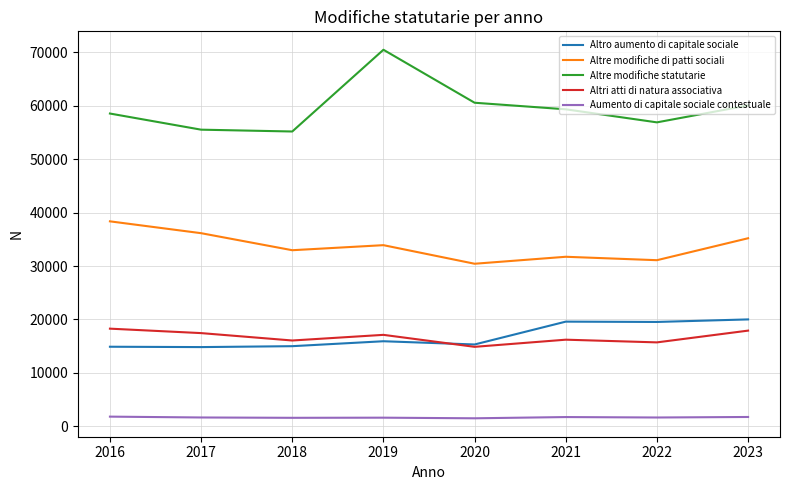

True or false: Altri atti di natura associativa and Altre modifiche statutarie cross at least once.

False